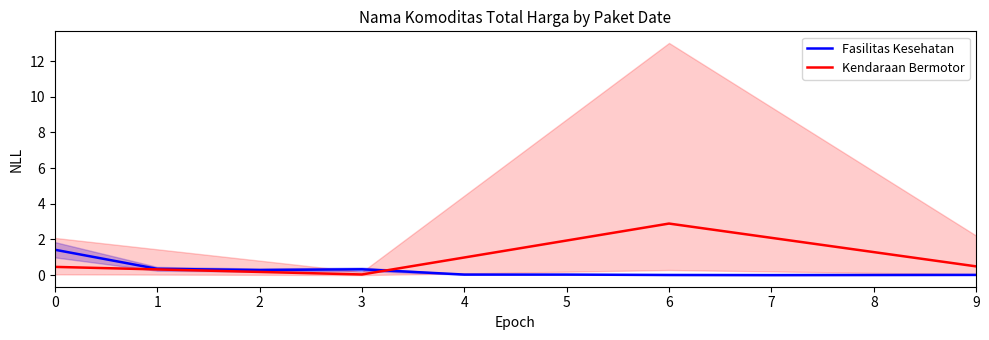

How many times do Kendaraan Bermotor and Fasilitas Kesehatan cross each other?

1